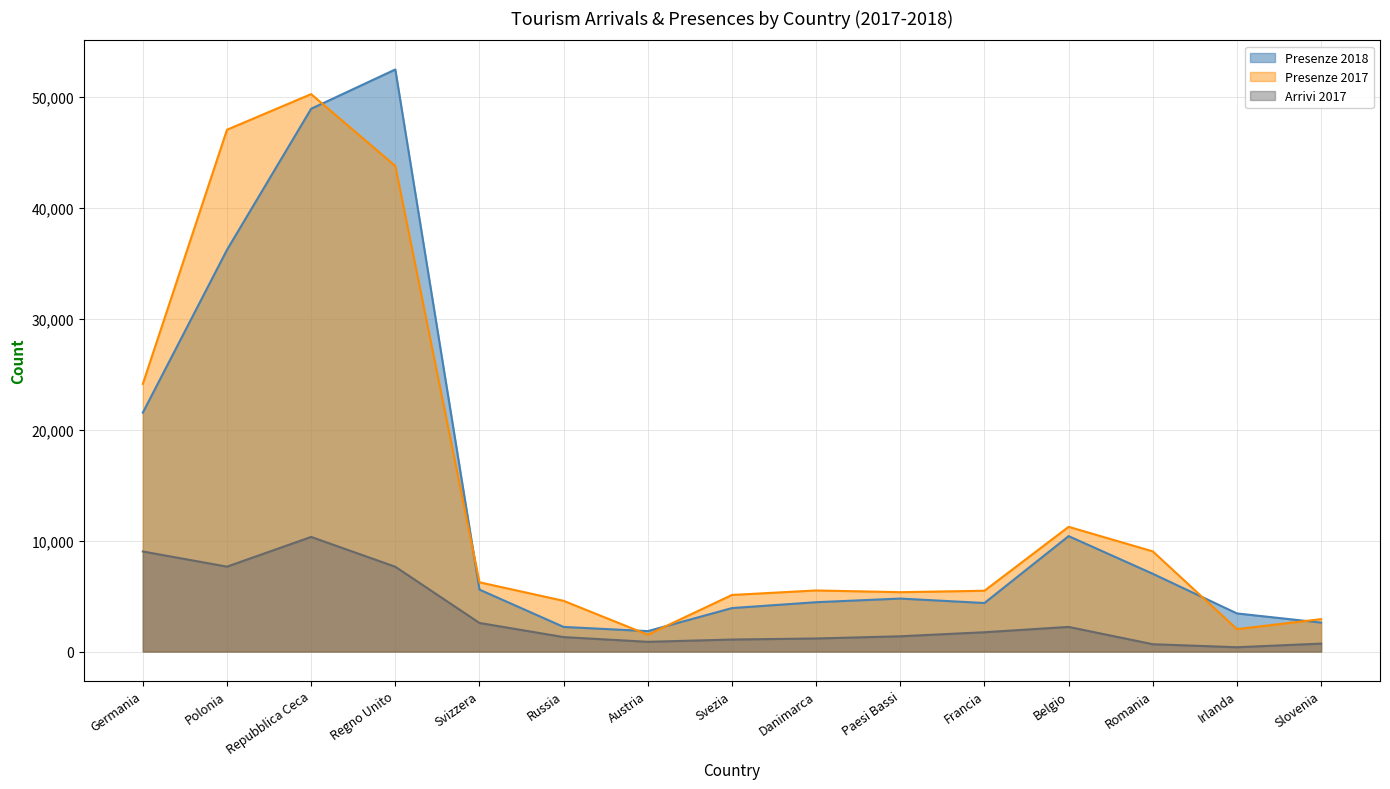

At how many categories does at least one series exceed 21899?

4